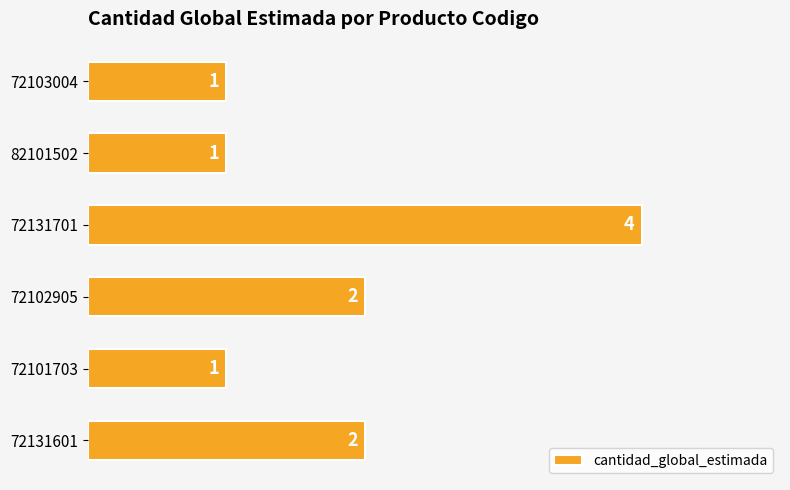

What is the maximum value shown in the chart?

4